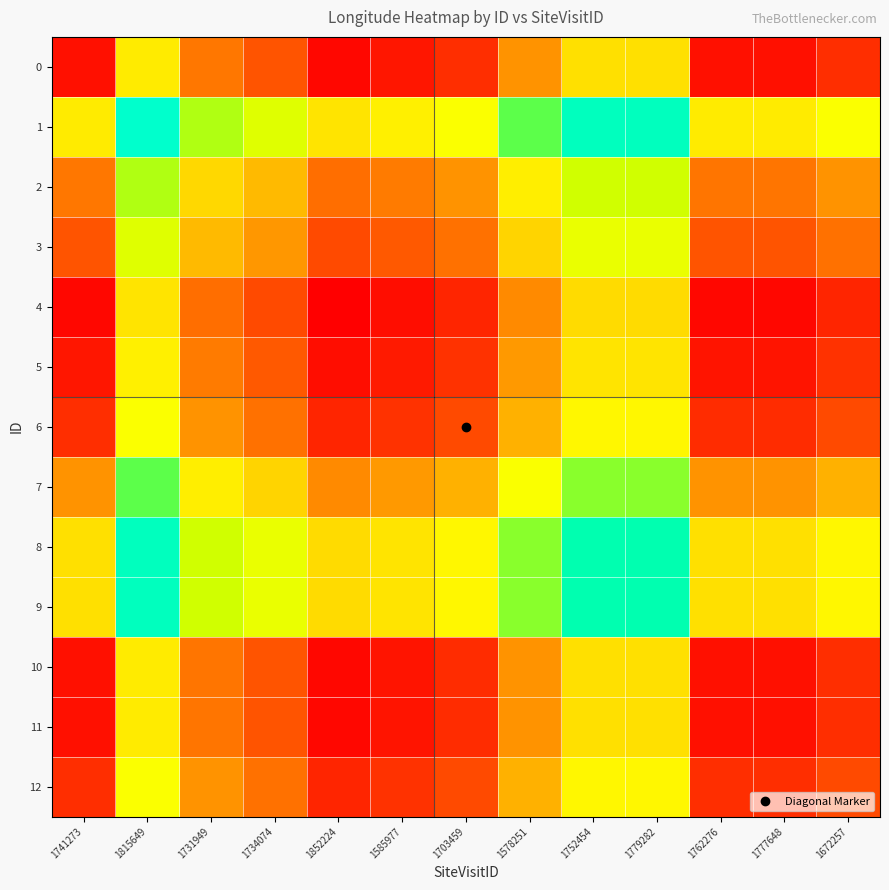

How many data points does each series have?

13